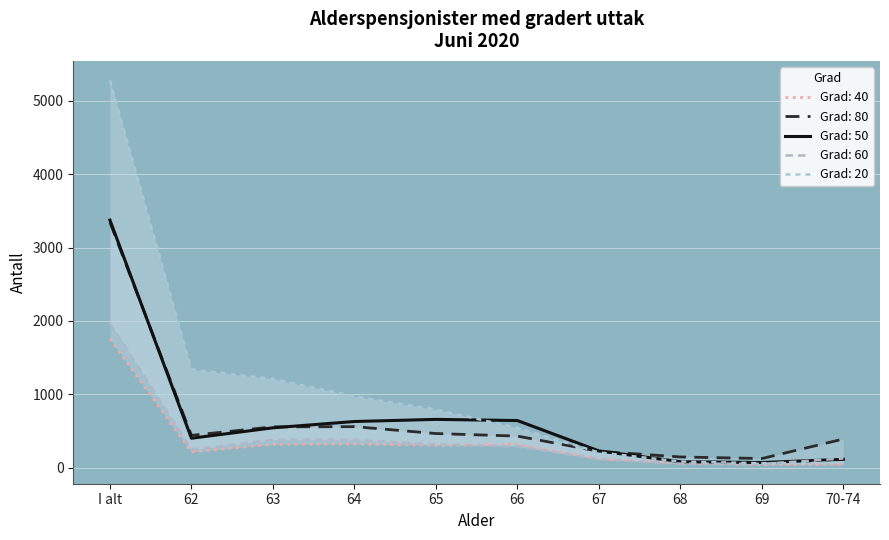

List the series in order of their peak value, highest first.

Grad: 20, Grad: 50, Grad: 80, Grad: 60, Grad: 40